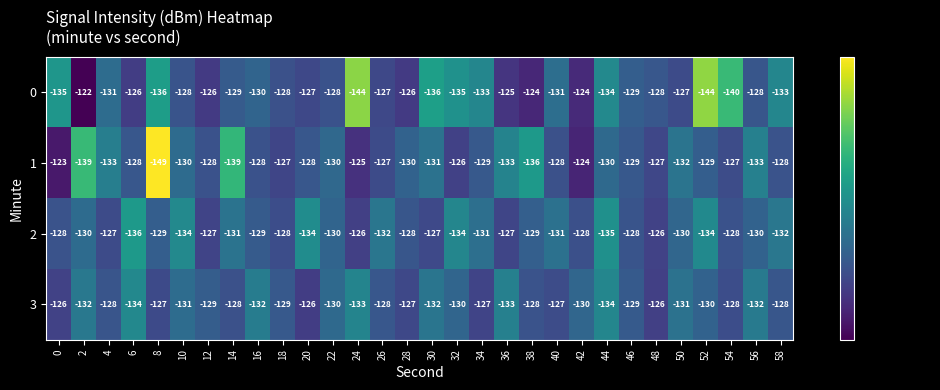

The value of 0 at 12 is -187. True or false?

False